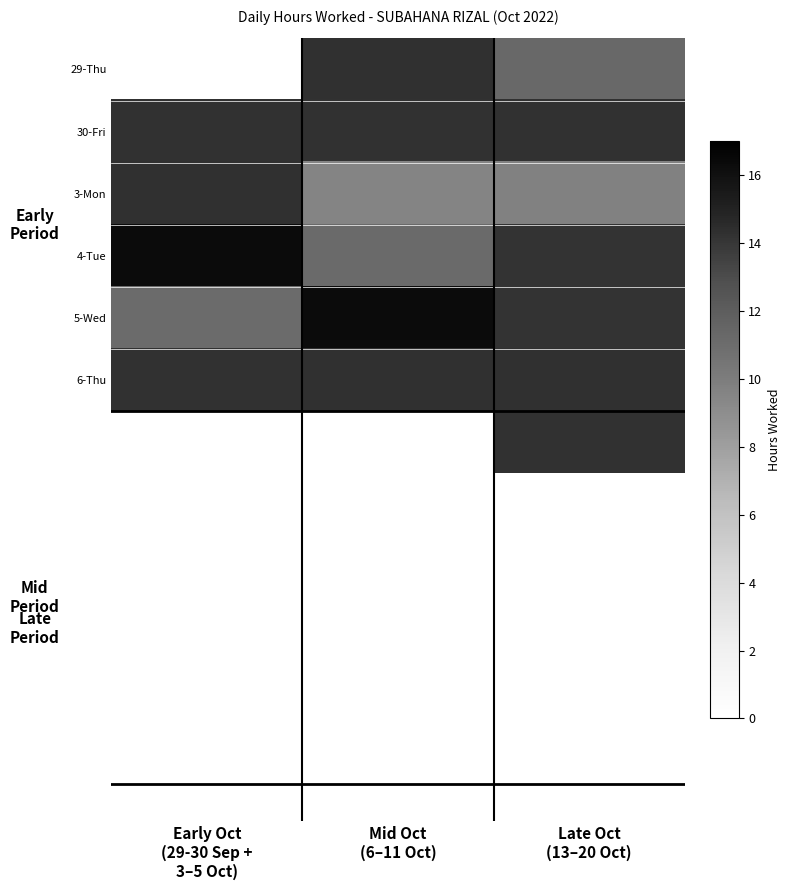

Is the value of 6-Thu at Early Oct (29-30 Sep + 3–5 Oct) greater than the value of 5-Wed at Mid Oct (6–11 Oct)?

No